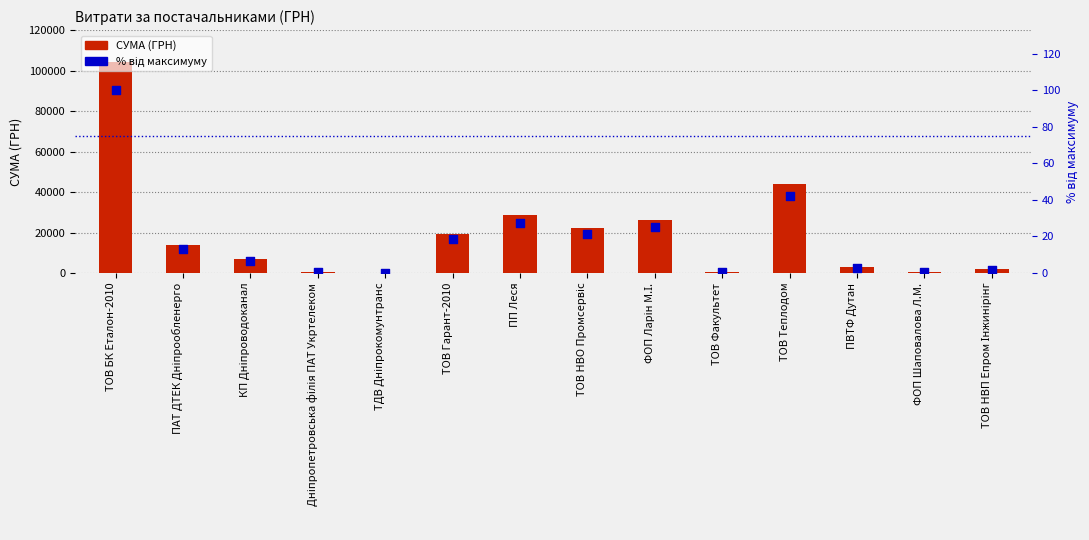

Is the value of % від максимуму at КП Дніпроводоканал greater than the value of СУМА (ГРН) at КП Дніпроводоканал?

No